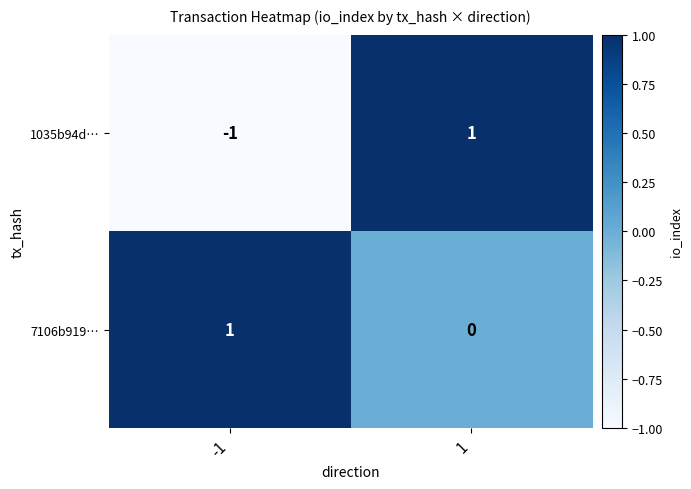

At which label does 1035b94d… reach its peak?

1